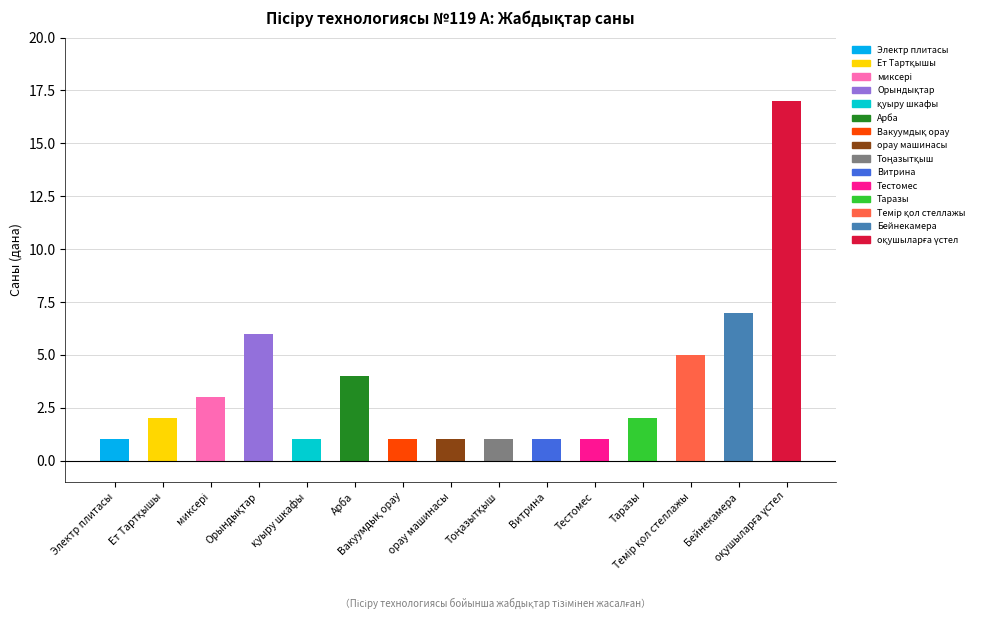

Where does the data first go above 2?

миксері